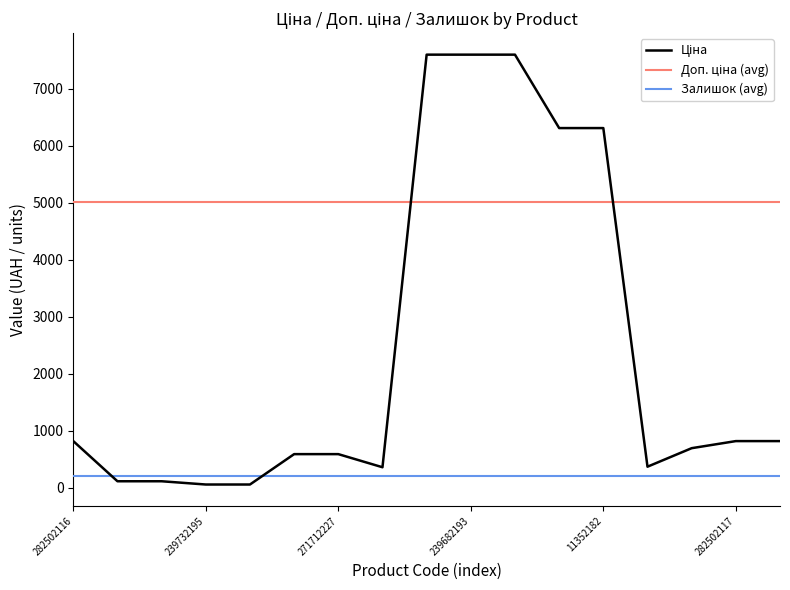

Count the number of categories in the chart.

17